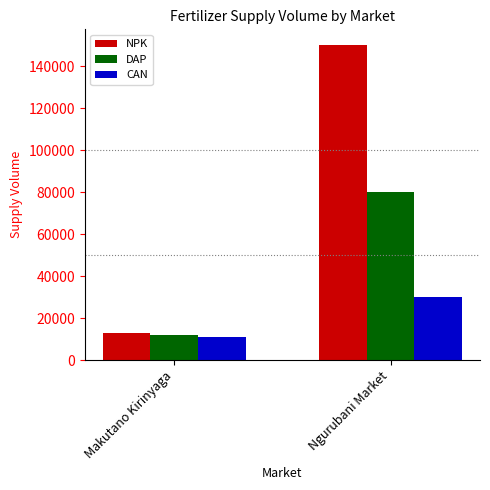

What is the total value across all series at Makutano Kirinyaga?

36000